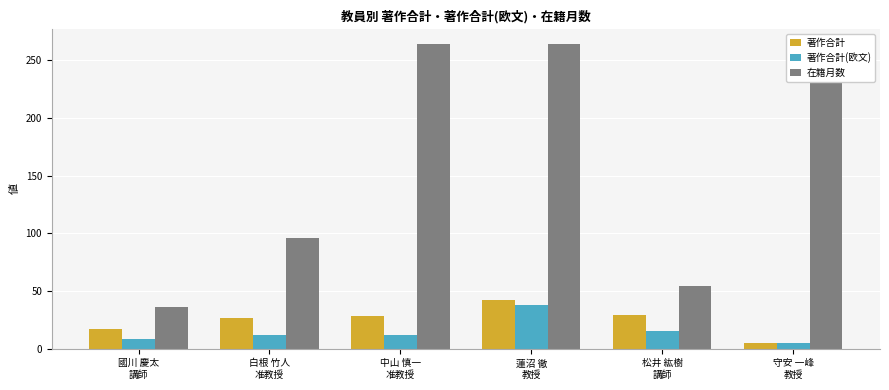

What is the sum of all 著作合計 values?

148